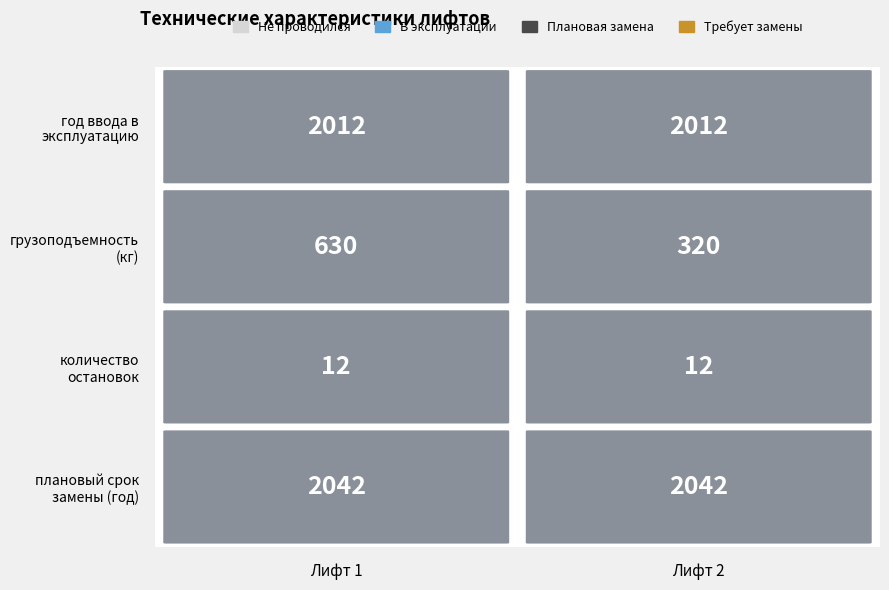

What is the difference between the Лифт 2 values at год ввода в
эксплуатацию and плановый срок
замены (год)?

30